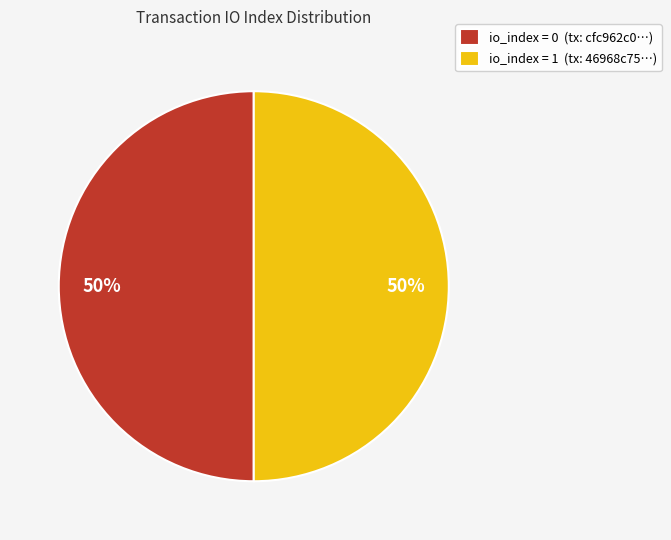

Is the sum of io_index = 1 (tx: 46968c75…) and io_index = 0 (tx: cfc962c0…) greater than half?

Yes